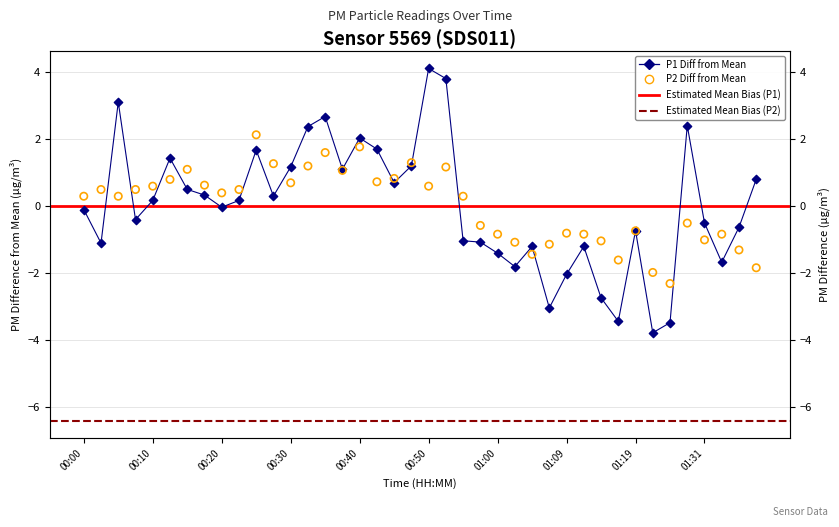

Which series has the largest Y range (max minus min)?

P1